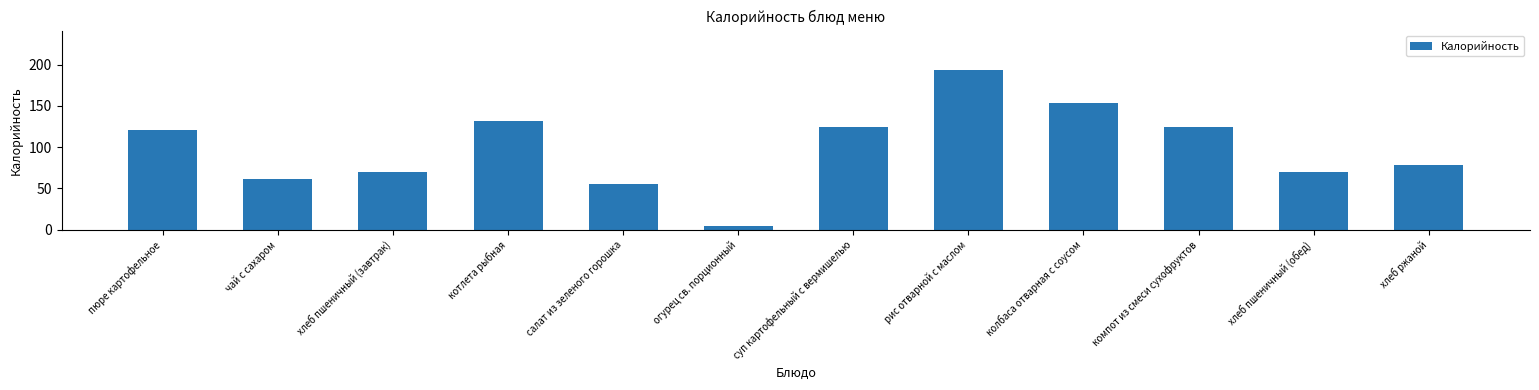

The value at пюре картофельное is 121. True or false?

True